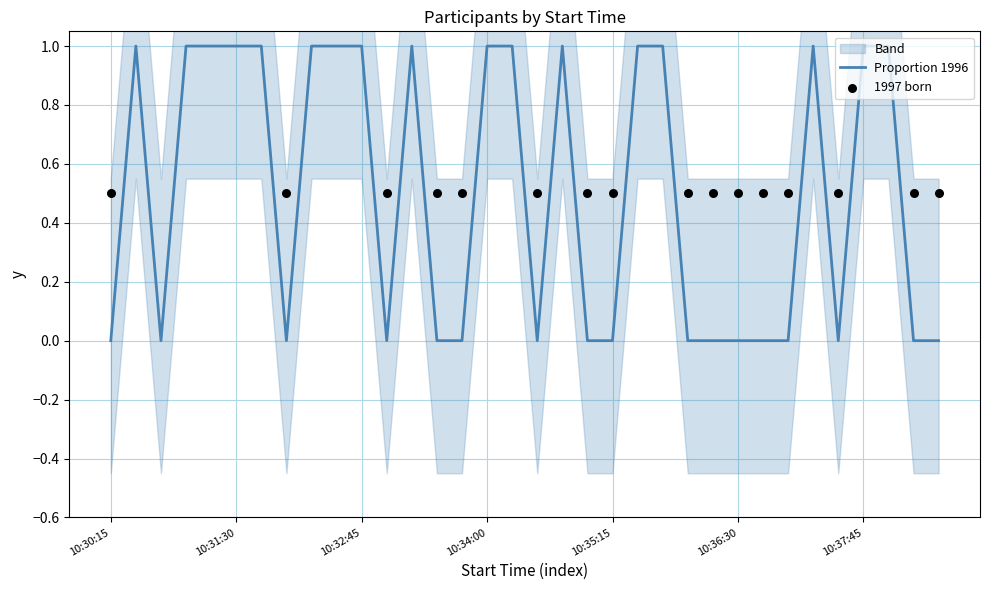

Which series reaches the minimum Y coordinate?

Birth year 1996